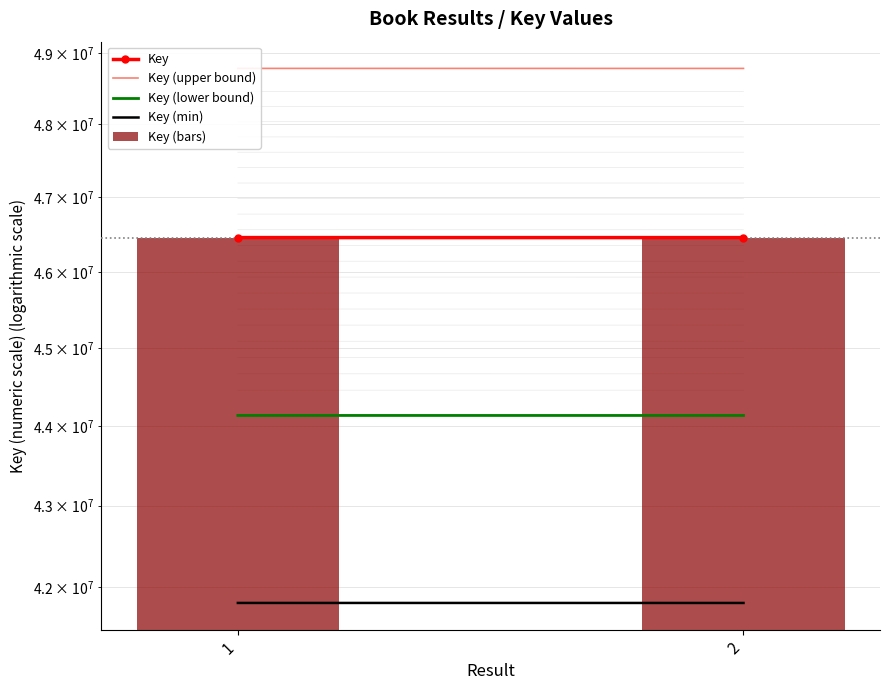

What is the average value of the Key series?

46457025.5